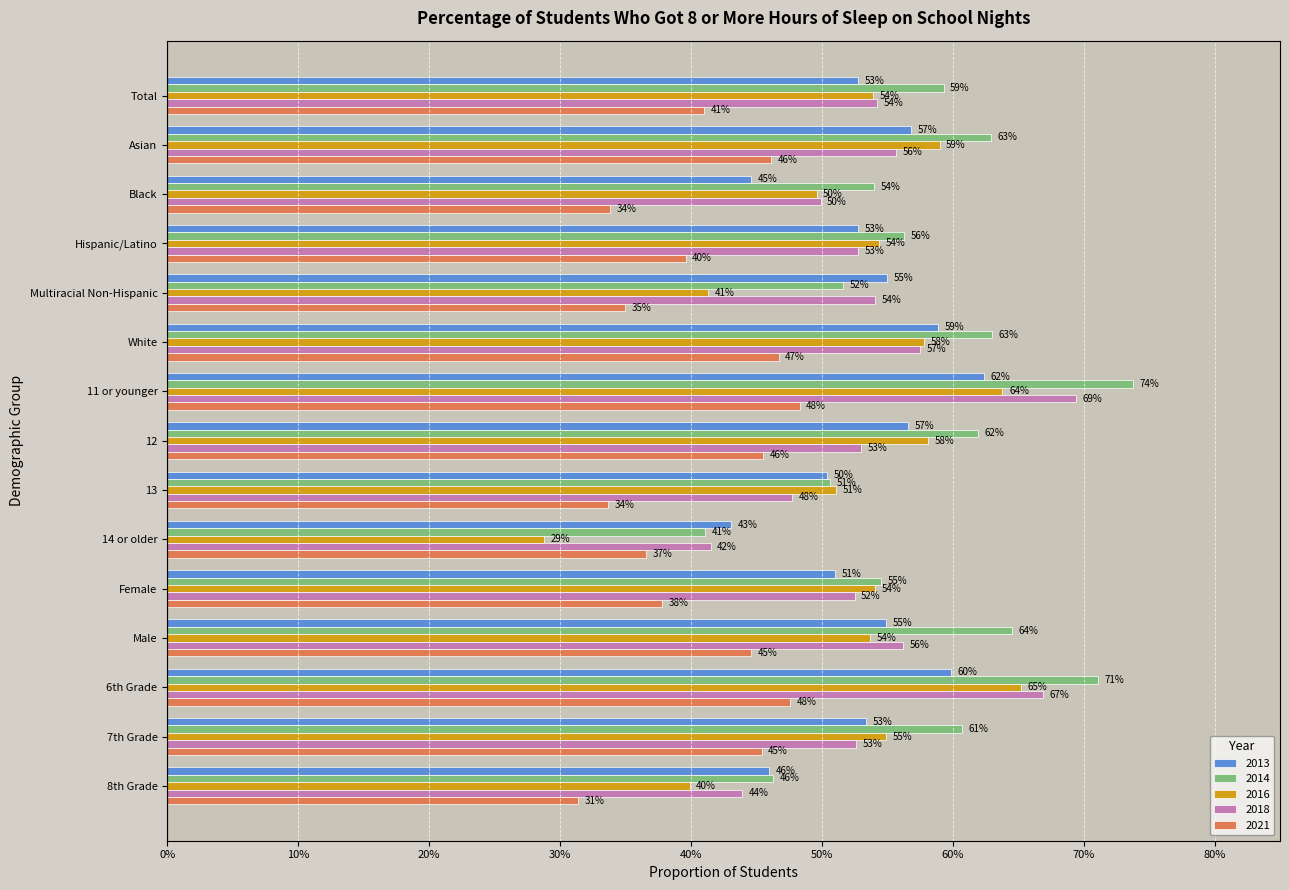

True or false: 2013 has a value of 0.7 at 12.

False